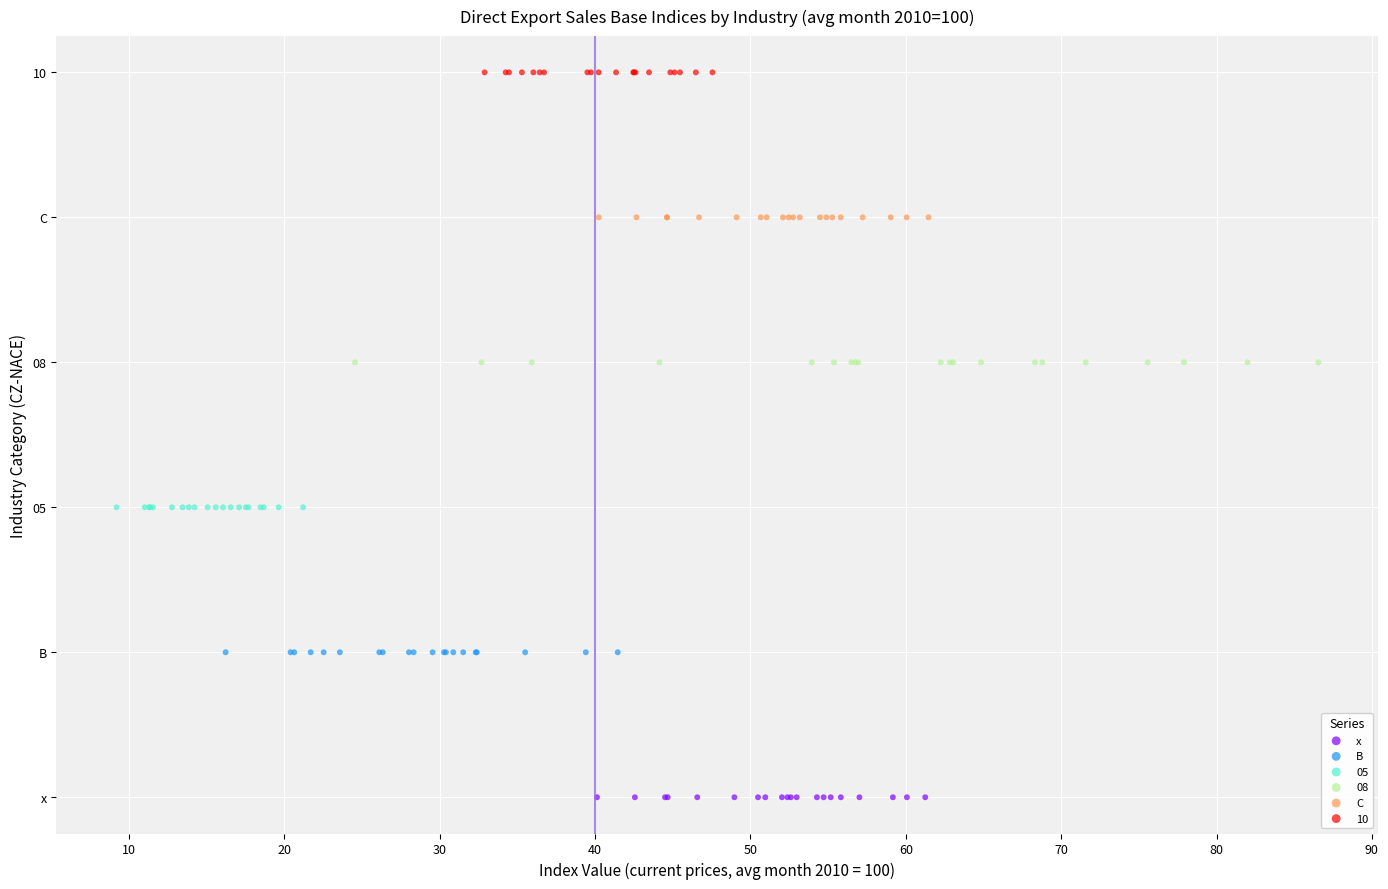

Which series reaches the minimum Y coordinate?

x